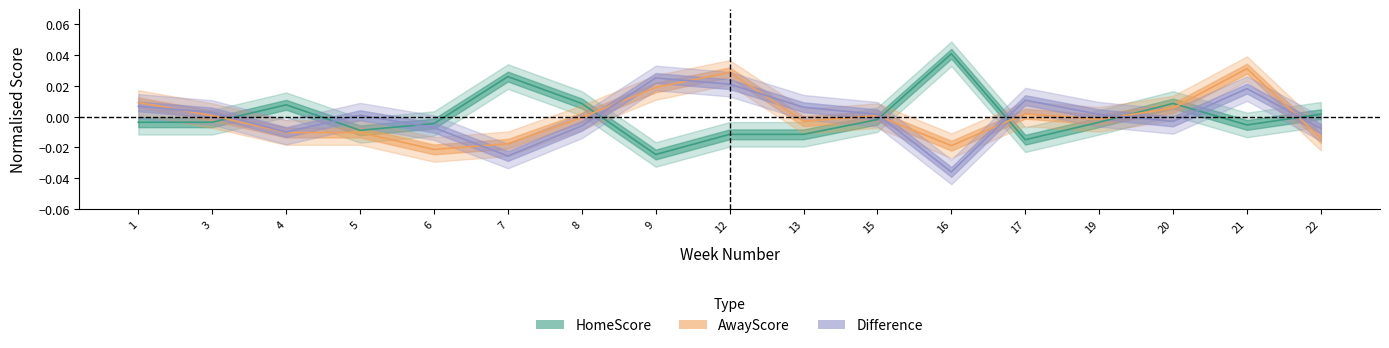

At which category is the sum across all series the highest?

21